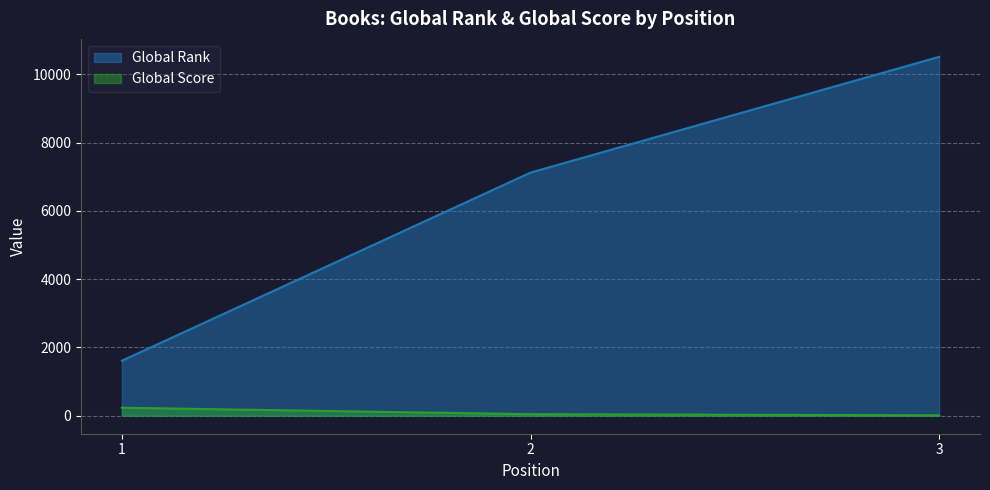

What is the minimum value shown in the chart?

14